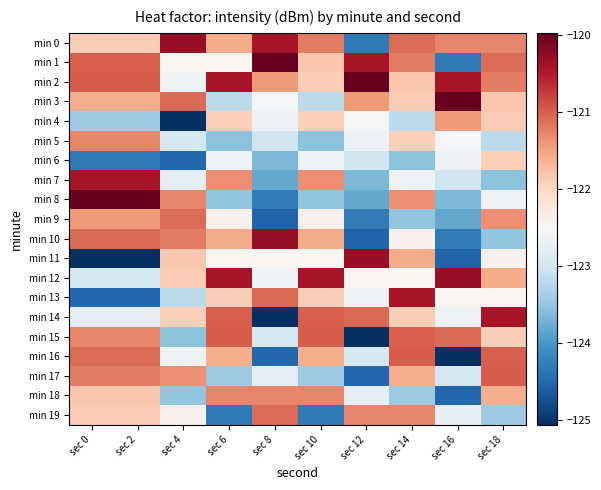

Between sec 2 and sec 16, which series saw the biggest shift?

min 16